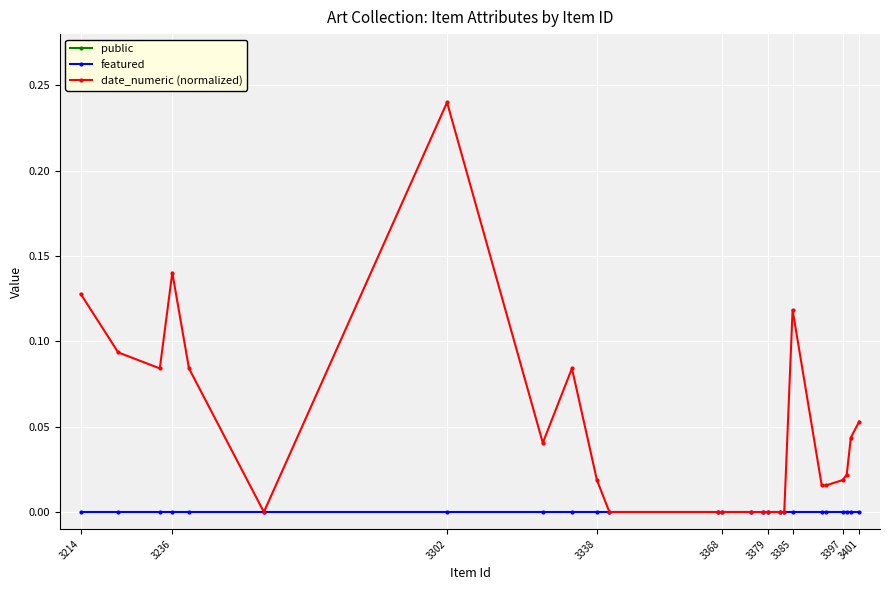

The value of date_numeric (normalized) at 3368 is 0.0. True or false?

True